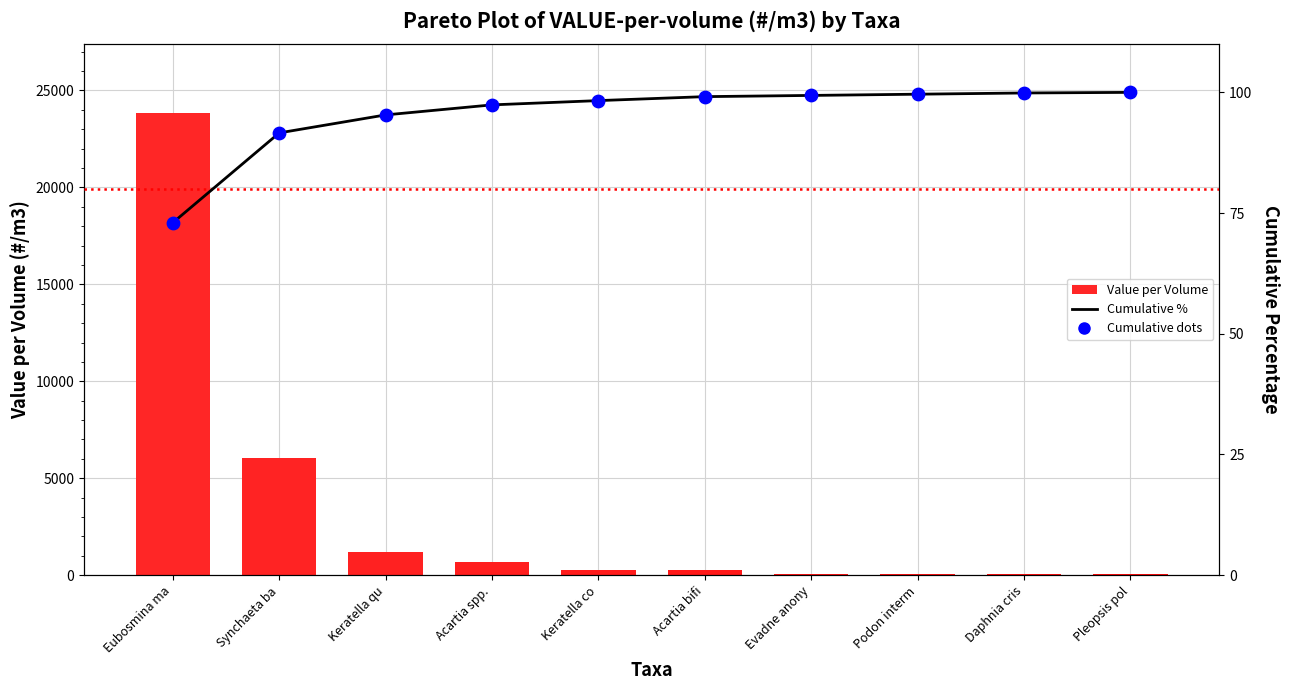

Which series reaches the maximum Y coordinate?

Value per Volume